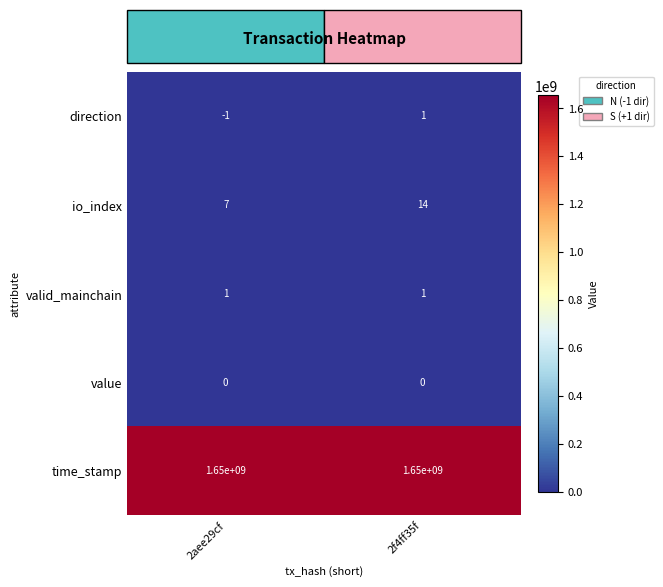

Is it true that valid_mainchain equals 1 at 2f4ff35f?

True